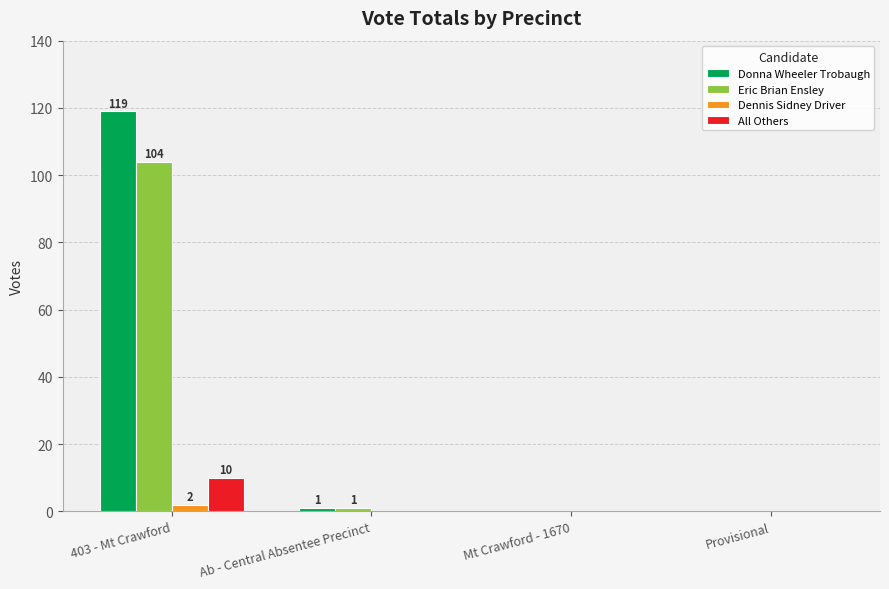

What is the maximum value for Dennis Sidney Driver?

2